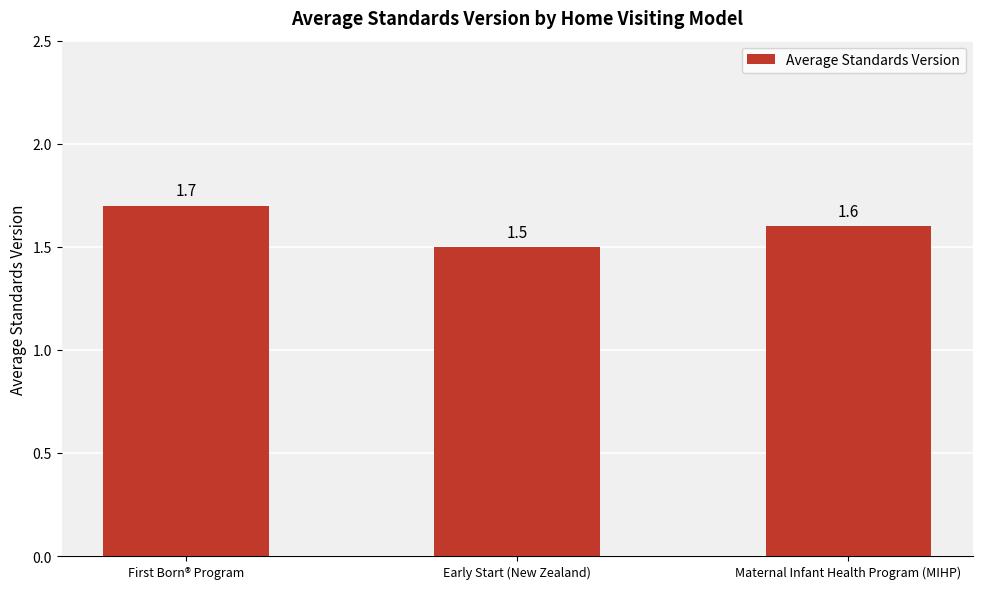

What is the change in value from Early Start (New Zealand) to Maternal Infant Health Program (MIHP)?

+0.1